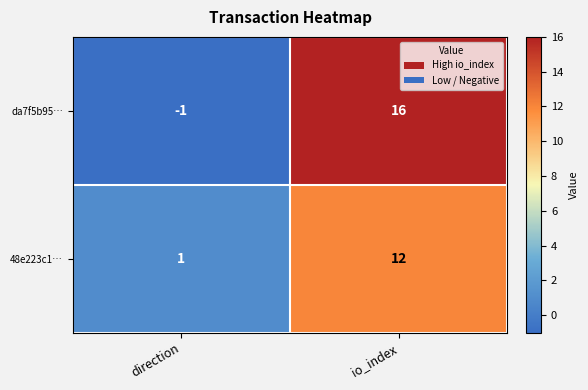

Where is da7f5b95… nearest to the value 7?

direction